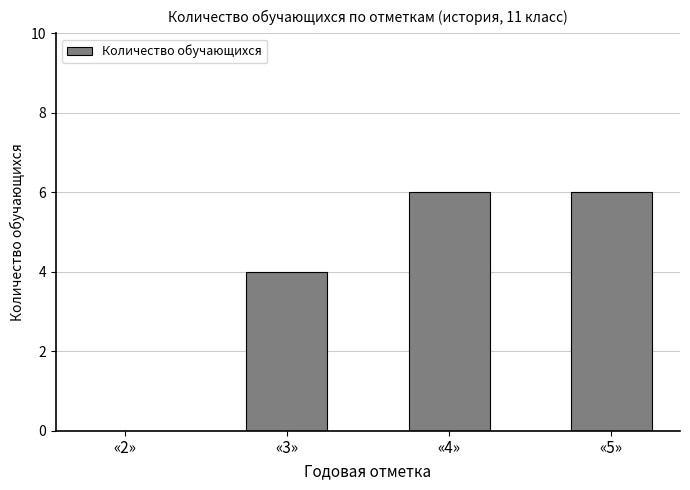

Approximately how many times larger is the value at «4» compared to «3»?

1.5